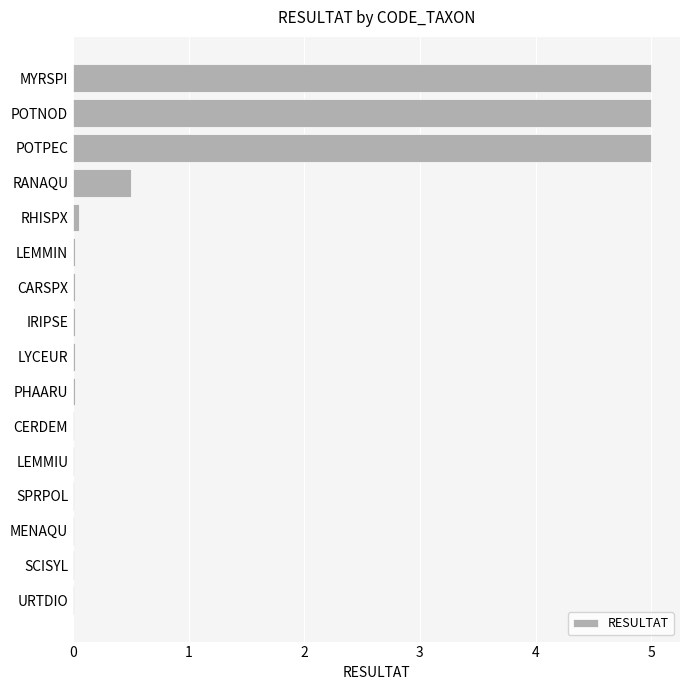

What is the maximum value shown in the chart?

5.0